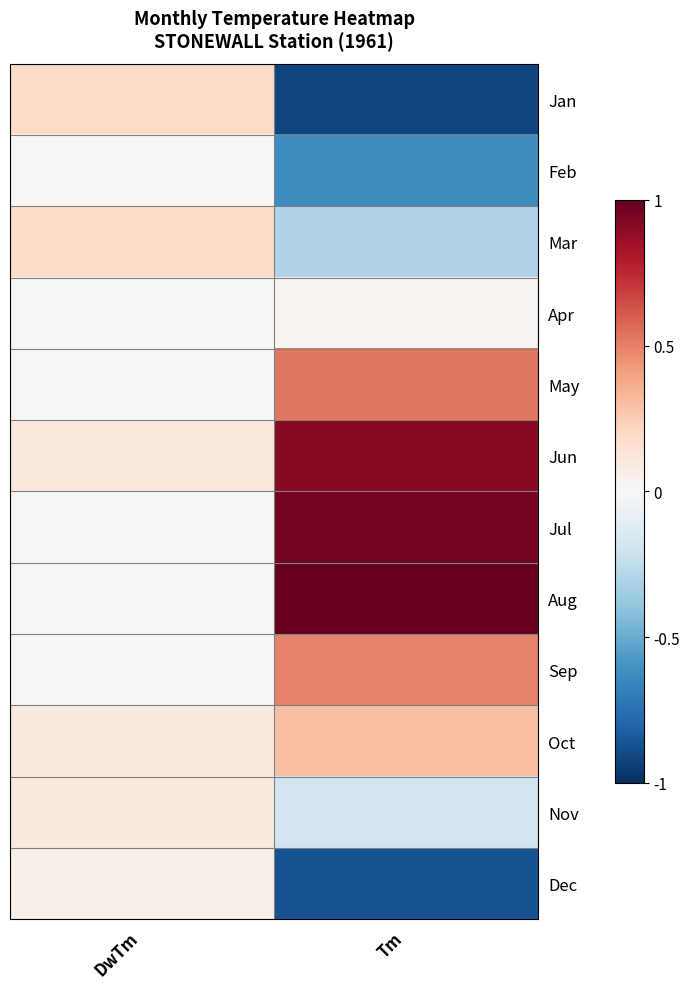

What is the spread (max minus min) of values at Tm?

1.9